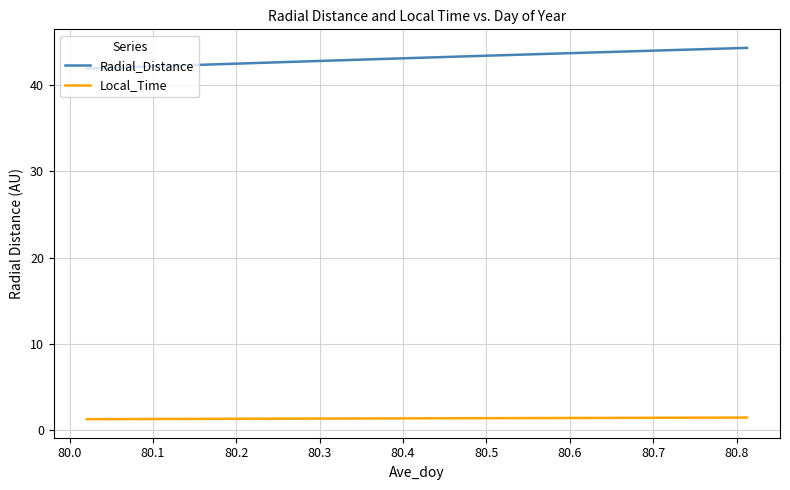

What is the greatest value displayed?

44.3